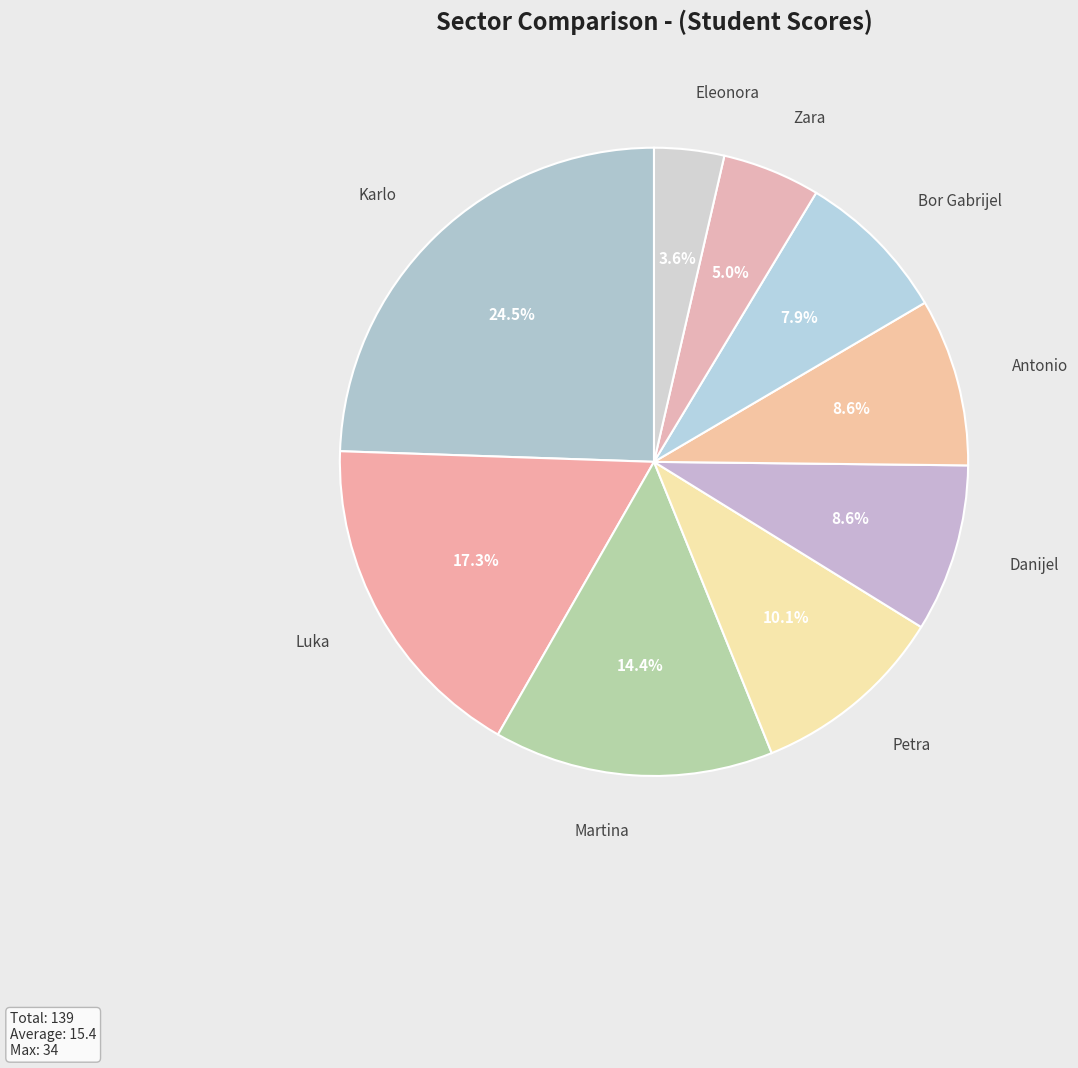

Which category has the smallest portion of the pie?

Eleonora